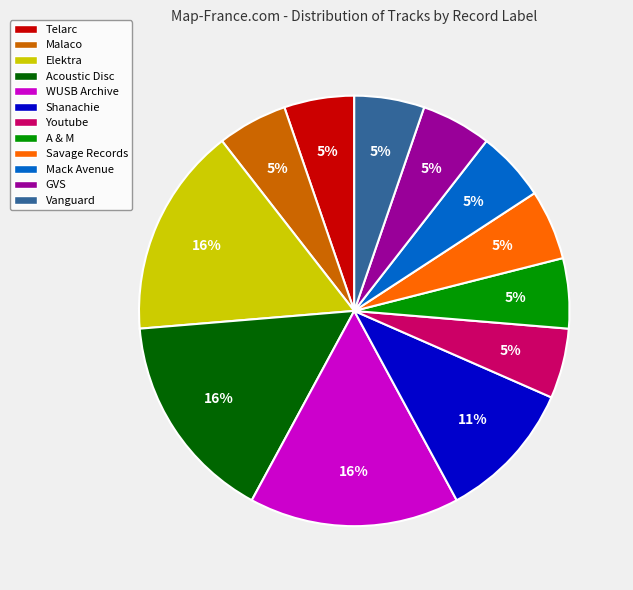

Combined, do Elektra and Shanachie account for over 50%?

No